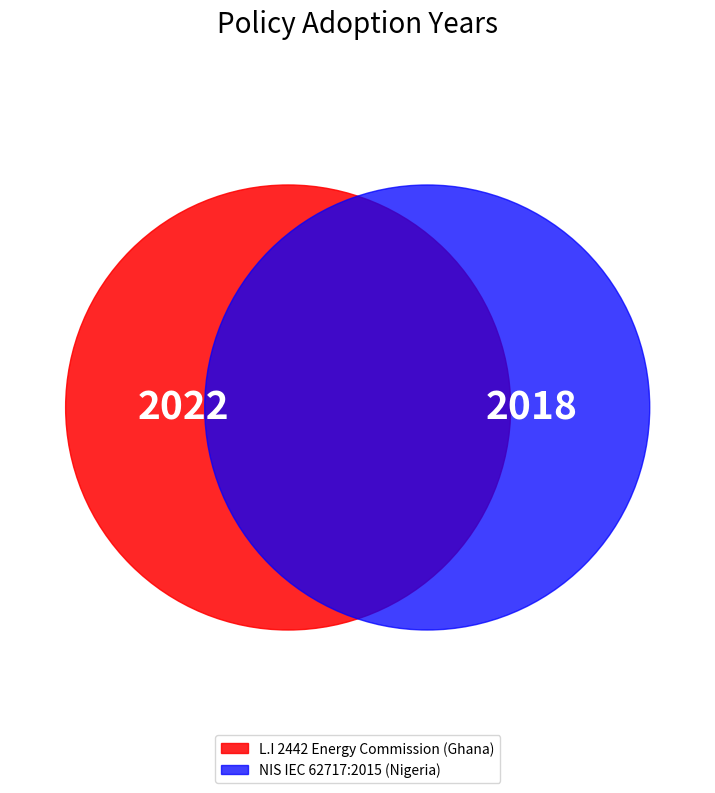

Approximately how many times larger is the value at NIS IEC 62717:2015 (Nigeria) compared to L.I 2442 Energy Commission (Ghana)?

1.0